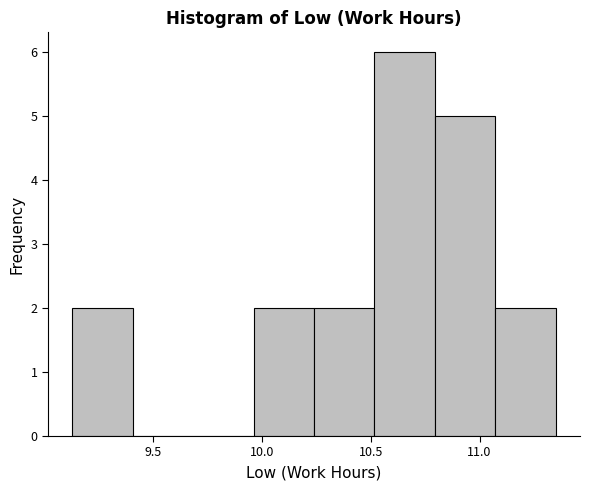

Reading left to right, list every bar in this chart as the range it spans on the x-axis followed by its height. Neither the bar edges nor the heights are printed on the chart, so give them approximately, as read against the axes.

9.15 to 9.40: 2
9.40 to 9.70: 0
9.70 to 9.95: 0
9.95 to 10.25: 2
10.25 to 10.50: 2
10.50 to 10.80: 6
10.80 to 11.05: 5
11.05 to 11.35: 2